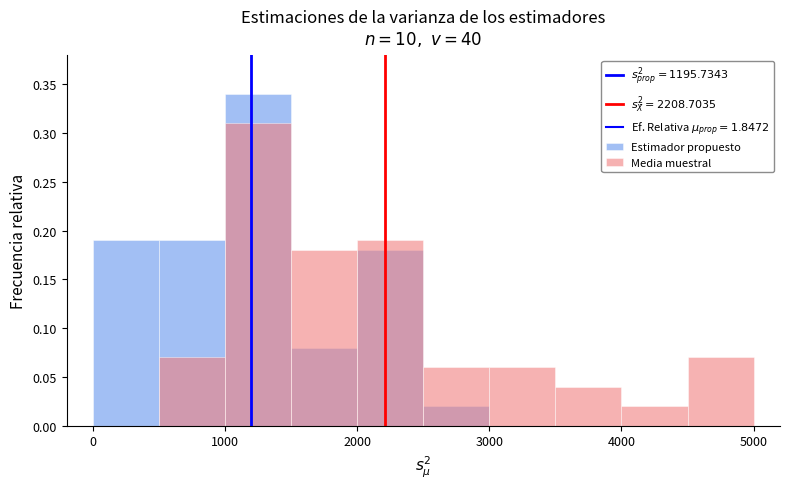

Reading right to left, transcribe all the data shown in this chart.

Estimador propuesto: 0.0	0.0	0.0	0.0	0.0	0.2	0.1	0.3	0.2	0.2
Media muestral: 0.1	0.0	0.0	0.1	0.1	0.2	0.2	0.3	0.1	0.0